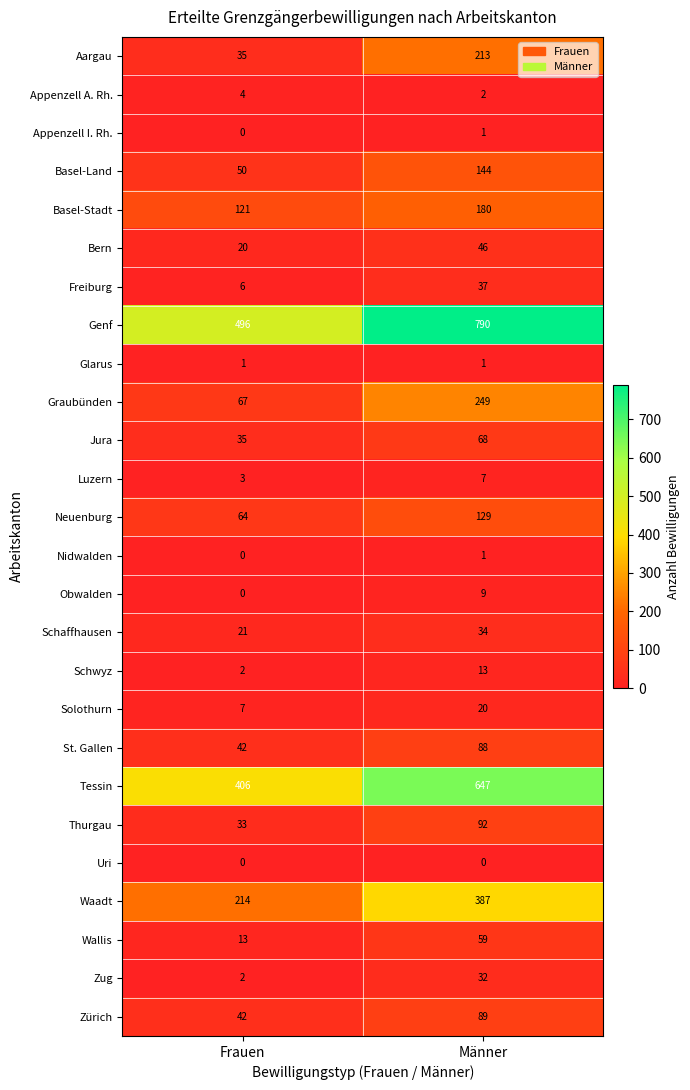

Which label corresponds to the largest value in the chart?

Männer